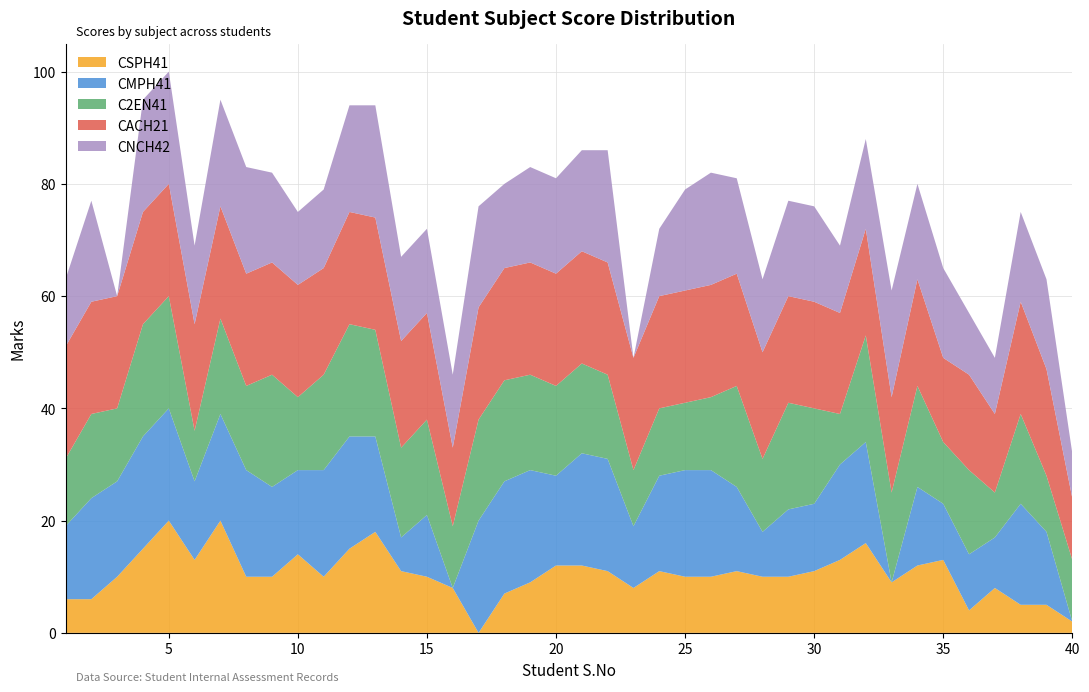

Reading right to left, what are all the values shown in this chart?

CSPH41: 40=2	39=5	38=5	37=8	36=4	35=13	34=12	33=9	32=16	31=13	30=11	29=10	28=10	27=11	26=10	25=10	24=11	23=8	22=11	21=12	20=12	19=9	18=7	17=0	16=8	15=10	14=11	13=18	12=15	11=10	10=14	9=10	8=10	7=20	6=13	5=20	4=15	3=10	2=6	1=6
CMPH41: 40=0	39=13	38=18	37=9	36=10	35=10	34=14	33=0	32=18	31=17	30=12	29=12	28=8	27=15	26=19	25=19	24=17	23=11	22=20	21=20	20=16	19=20	18=20	17=20	16=0	15=11	14=6	13=17	12=20	11=19	10=15	9=16	8=19	7=19	6=14	5=20	4=20	3=17	2=18	1=13
C2EN41: 40=11	39=10	38=16	37=8	36=15	35=11	34=18	33=16	32=19	31=9	30=17	29=19	28=13	27=18	26=13	25=12	24=12	23=10	22=15	21=16	20=16	19=17	18=18	17=18	16=11	15=17	14=16	13=19	12=20	11=17	10=13	9=20	8=15	7=17	6=9	5=20	4=20	3=13	2=15	1=12
CACH21: 40=11	39=19	38=20	37=14	36=17	35=15	34=19	33=17	32=19	31=18	30=19	29=19	28=19	27=20	26=20	25=20	24=20	23=20	22=20	21=20	20=20	19=20	18=20	17=20	16=14	15=19	14=19	13=20	12=20	11=19	10=20	9=20	8=20	7=20	6=19	5=20	4=20	3=20	2=20	1=20
CNCH42: 40=8	39=16	38=16	37=10	36=11	35=16	34=17	33=19	32=16	31=12	30=17	29=17	28=13	27=17	26=20	25=18	24=12	23=0	22=20	21=18	20=17	19=17	18=15	17=18	16=13	15=15	14=15	13=20	12=19	11=14	10=13	9=16	8=19	7=19	6=14	5=20	4=20	3=0	2=18	1=12